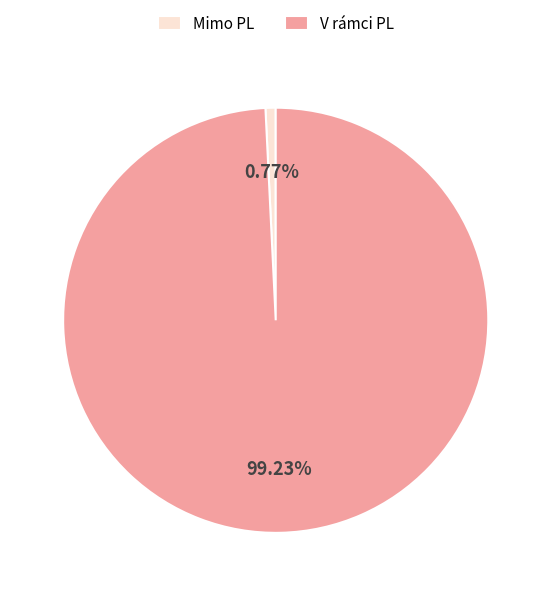

Is it true that Mimo PL is 1% of the pie?

True